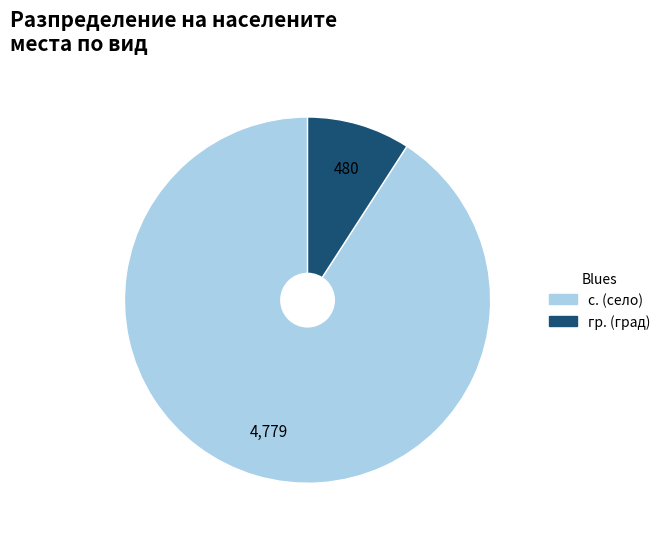

Is it true that гр. (град) is 9% of the pie?

True